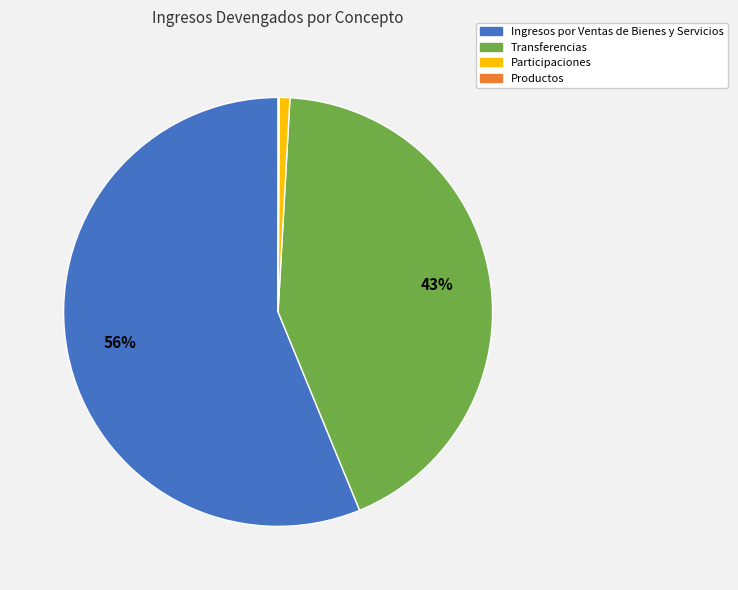

To the nearest percent, what percentage of the pie is Participaciones?

1%